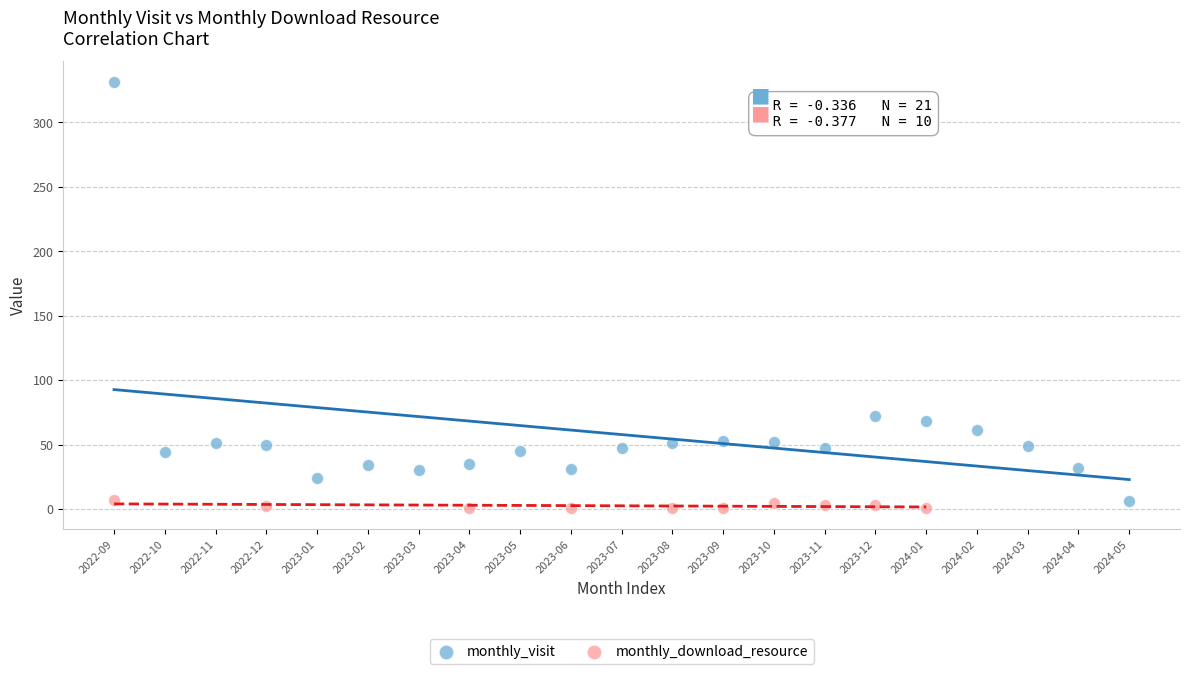

Which series contains the highest Y value?

monthly_visit